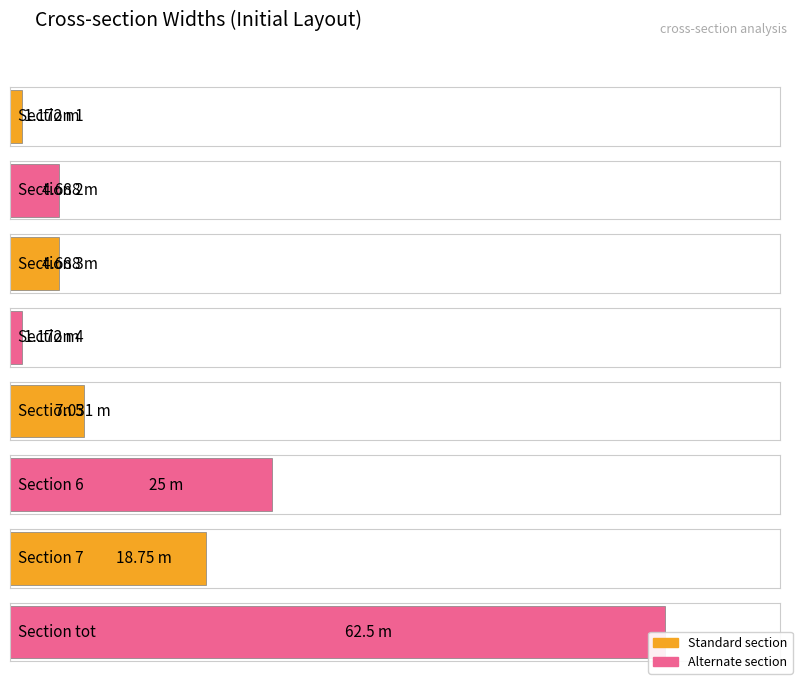

What is the value of the 1st bar from the left?

1.2